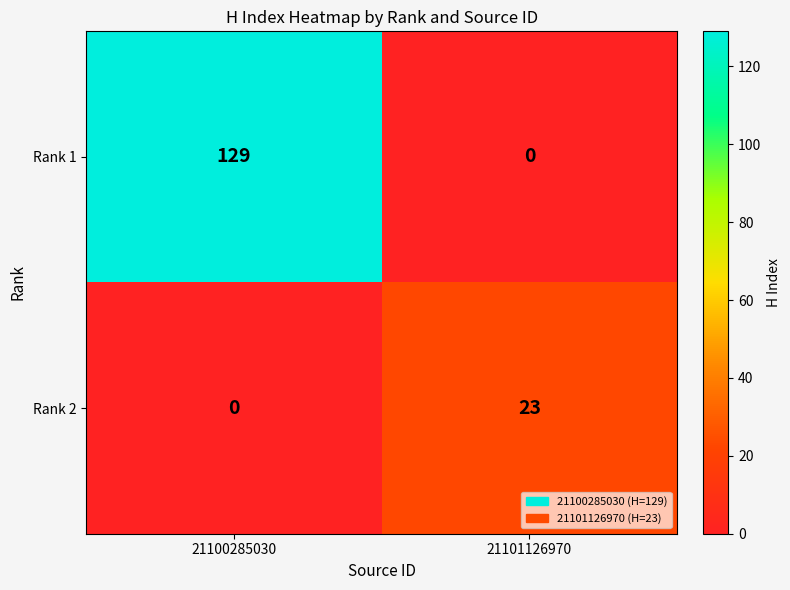

What is the difference between the Rank 2 values at 21101126970 and 21100285030?

23